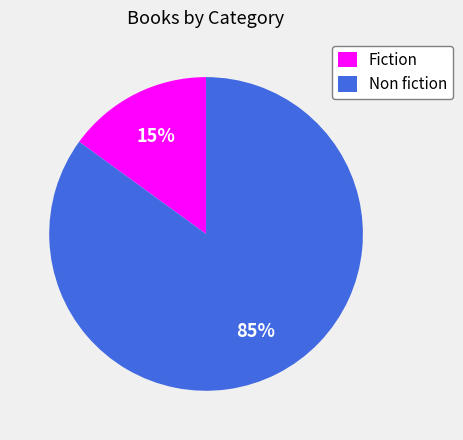

To the nearest percent, what is the difference between the largest and smallest slice percentages?

70%